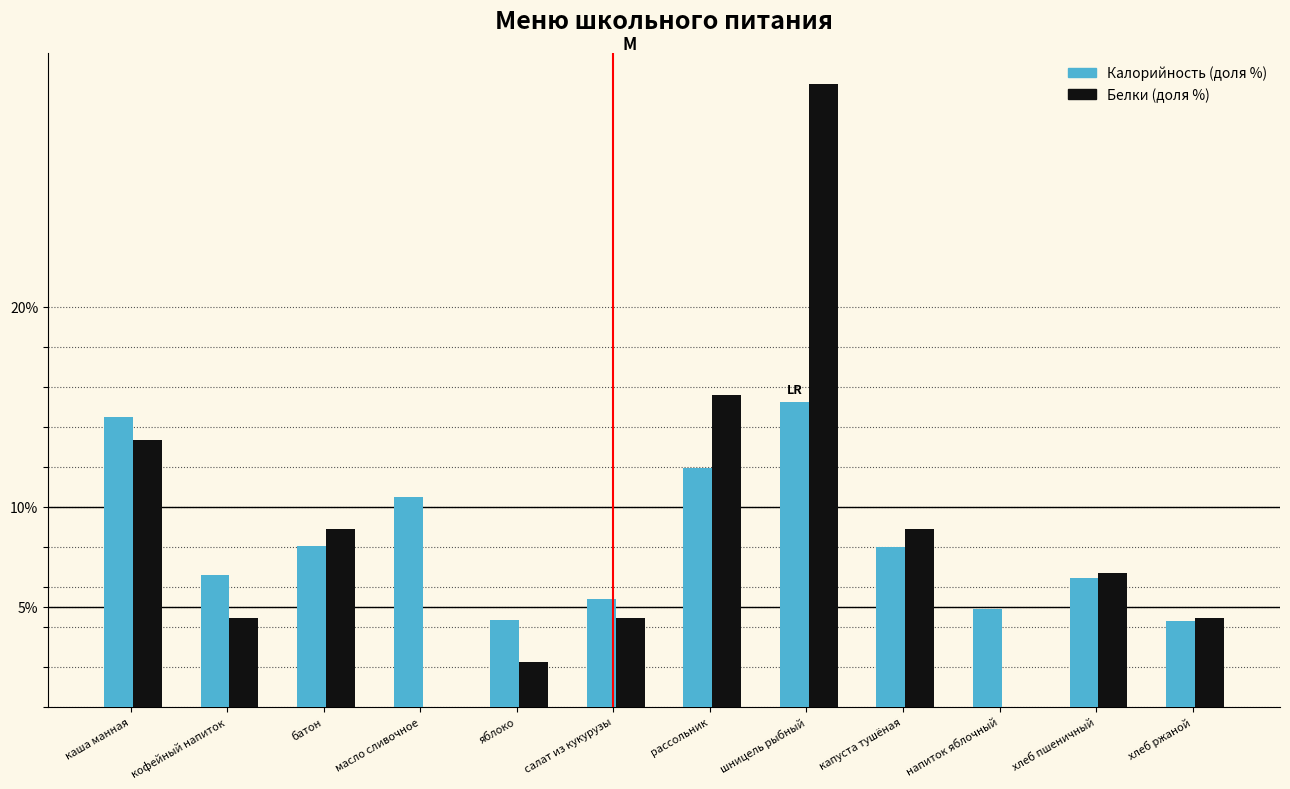

Reading right to left, what are all the values shown in this chart?

Калорийность: хлеб ржаной=4.3	хлеб пшеничный=6.4	напиток яблочный=4.9	капуста тушёная=8.0	шницель рыбный=15.2	рассольник=11.9	салат из кукурузы=5.4	яблоко=4.3	масло сливочное=10.5	батон=8.0	кофейный напиток=6.6	каша манная=14.5
Белки: хлеб ржаной=4.4	хлеб пшеничный=6.7	напиток яблочный=0.0	капуста тушёная=8.9	шницель рыбный=31.1	рассольник=15.6	салат из кукурузы=4.4	яблоко=2.2	масло сливочное=0.0	батон=8.9	кофейный напиток=4.4	каша манная=13.3